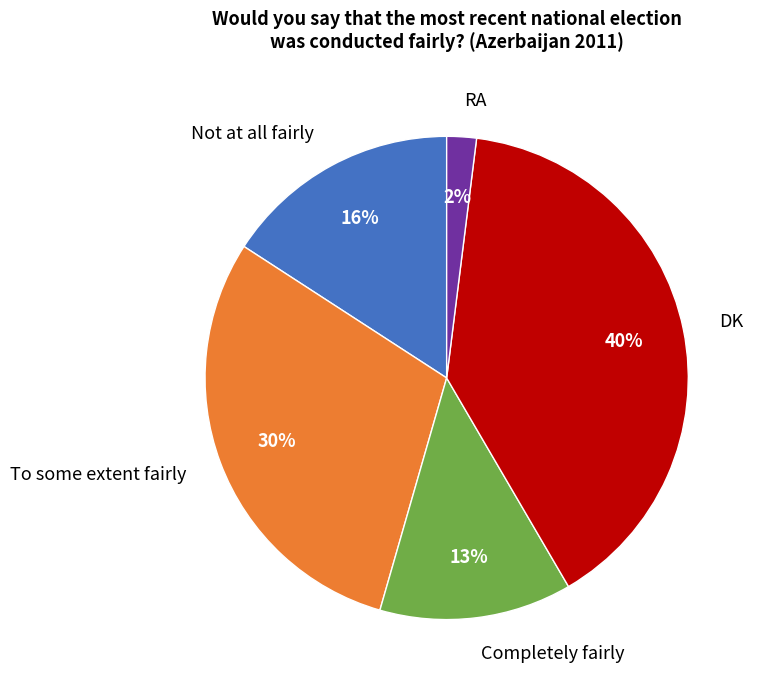

Is the sum of To some extent fairly and Not at all fairly greater than half?

No